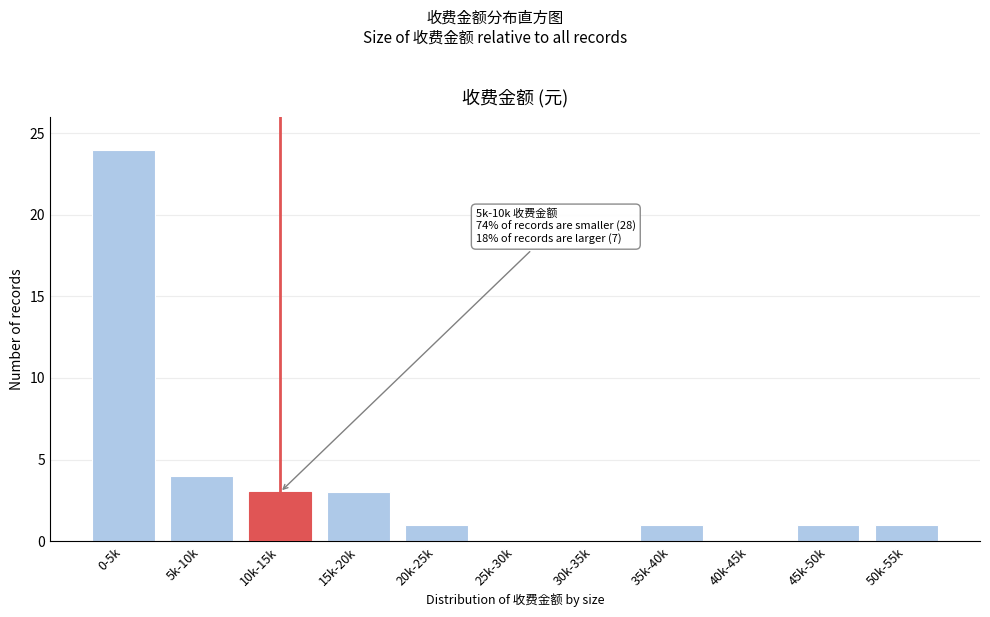

Reading right to left, what are all the values shown in this chart?

50k-55k=1	45k-50k=1	40k-45k=0	35k-40k=1	30k-35k=0	25k-30k=0	20k-25k=1	15k-20k=3	10k-15k=3	5k-10k=4	0-5k=24